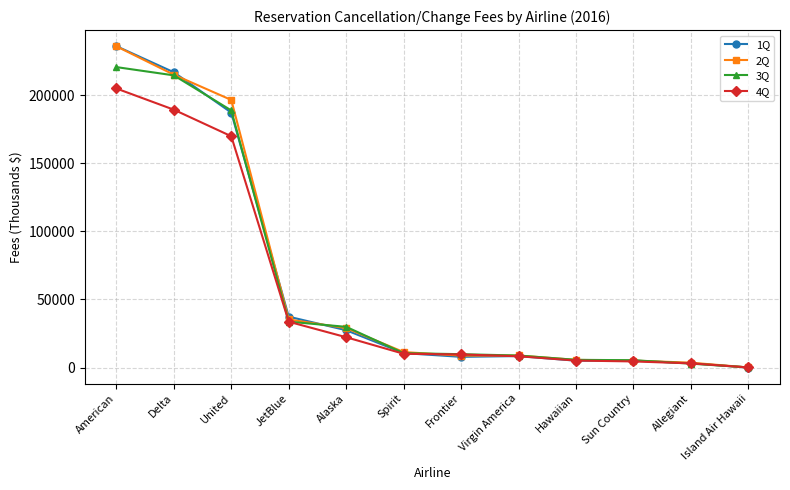

What is the difference between the maximum and minimum values in the 2Q series?

235649.0